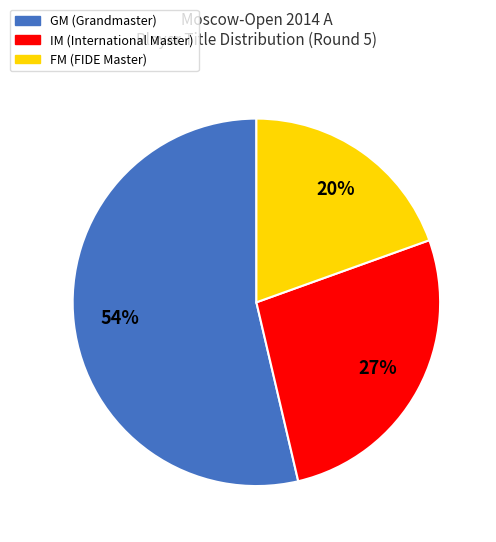

What percentage is the FM slice, to the nearest percent?

20%